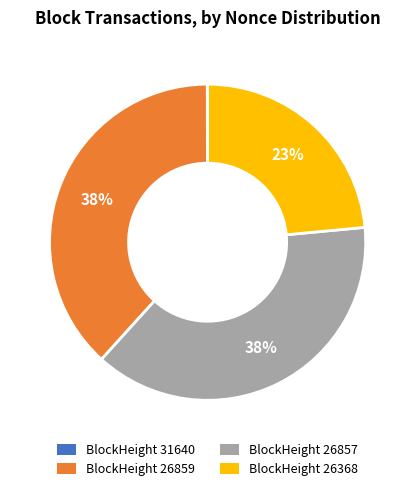

Does BlockHeight 26368 account for over 50% of the chart?

No